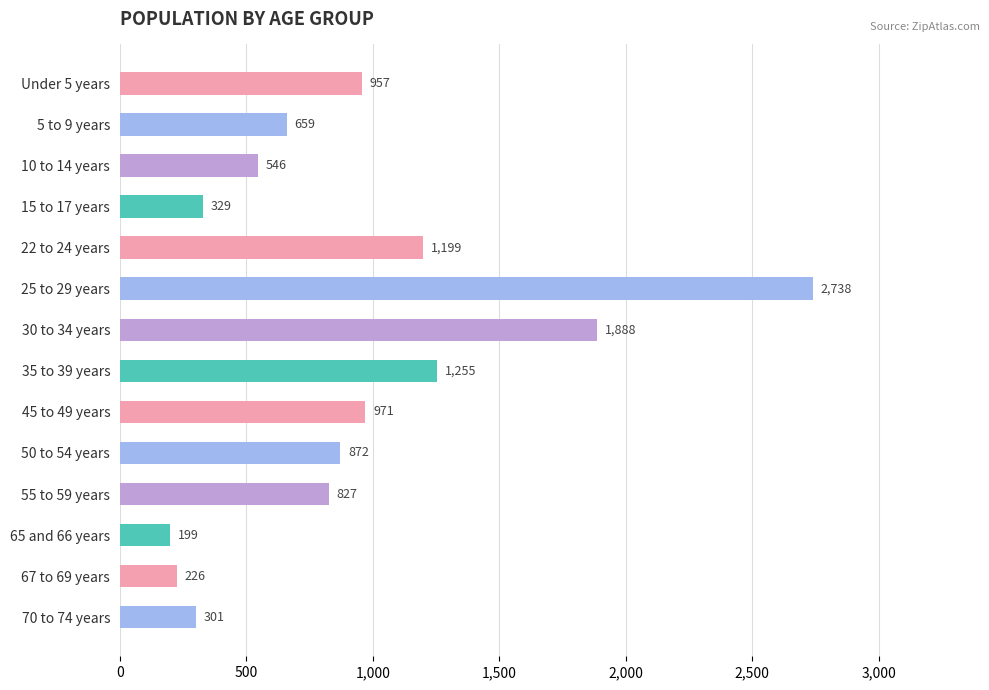

The chart shows a value of 817 at 35 to 39 years. True or false?

False